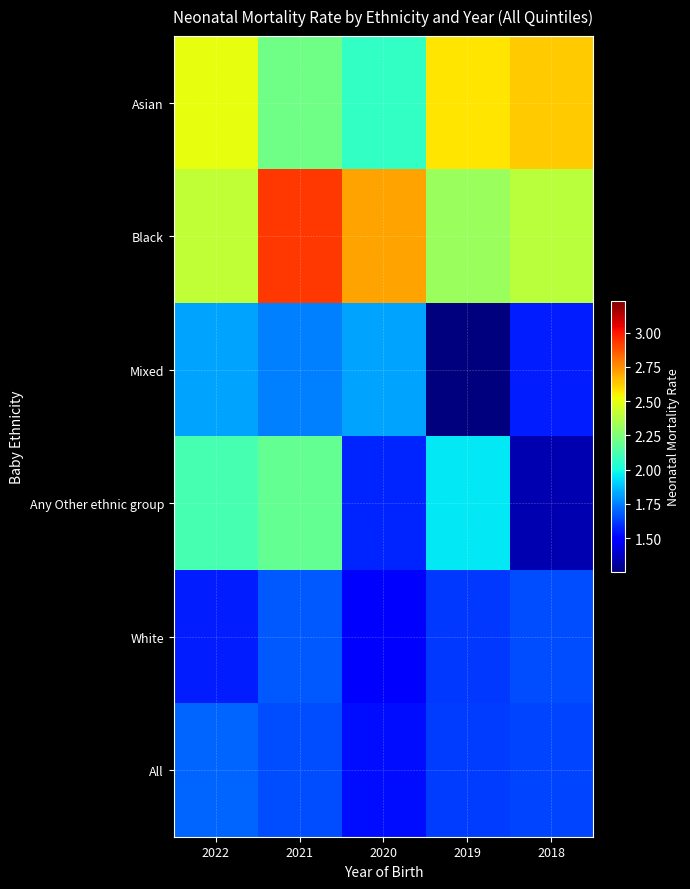

Reading left to right, extract all data points from this chart.

Asian: 2022=2.5	2021=2.2	2020=2.1	2019=2.6	2018=2.6
Black: 2022=2.4	2021=2.9	2020=2.7	2019=2.3	2018=2.4
Mixed: 2022=1.8	2021=1.8	2020=1.8	2019=1.3	2018=1.6
Any Other ethnic group: 2022=2.1	2021=2.2	2020=1.6	2019=2.0	2018=1.3
White: 2022=1.6	2021=1.7	2020=1.5	2019=1.6	2018=1.7
All: 2022=1.7	2021=1.7	2020=1.5	2019=1.6	2018=1.6